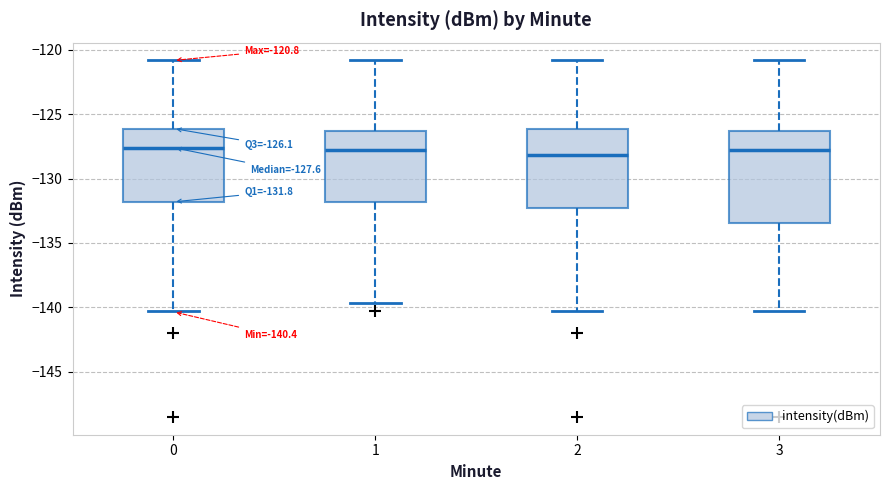

Comparing the boxes themselves (not the whiskers), which one is the tallest?

3